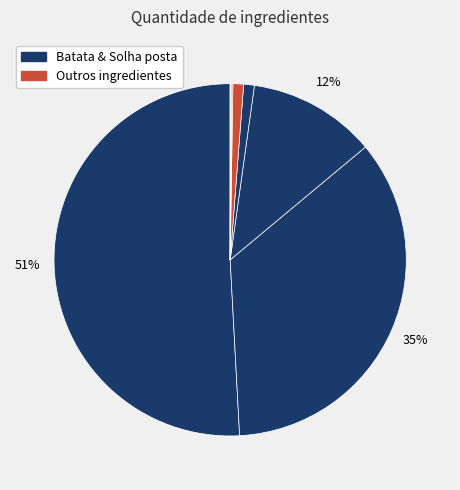

Count the number of slices in the pie.

9